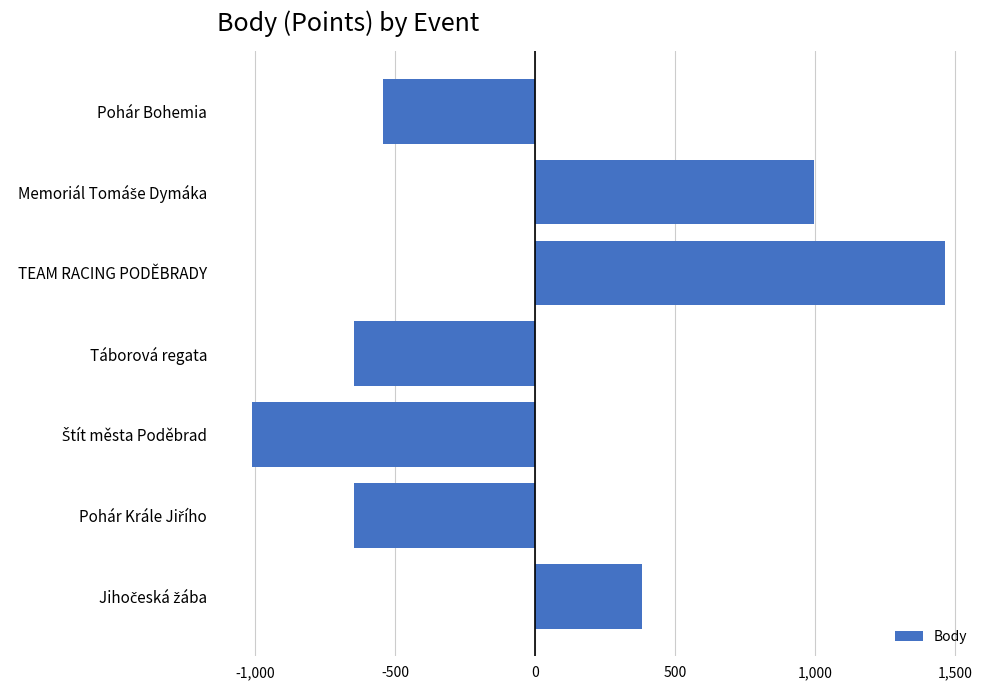

Reading bottom to top, list all the values displayed in this chart.

382	-645	-1012	-645	1466	998	-544